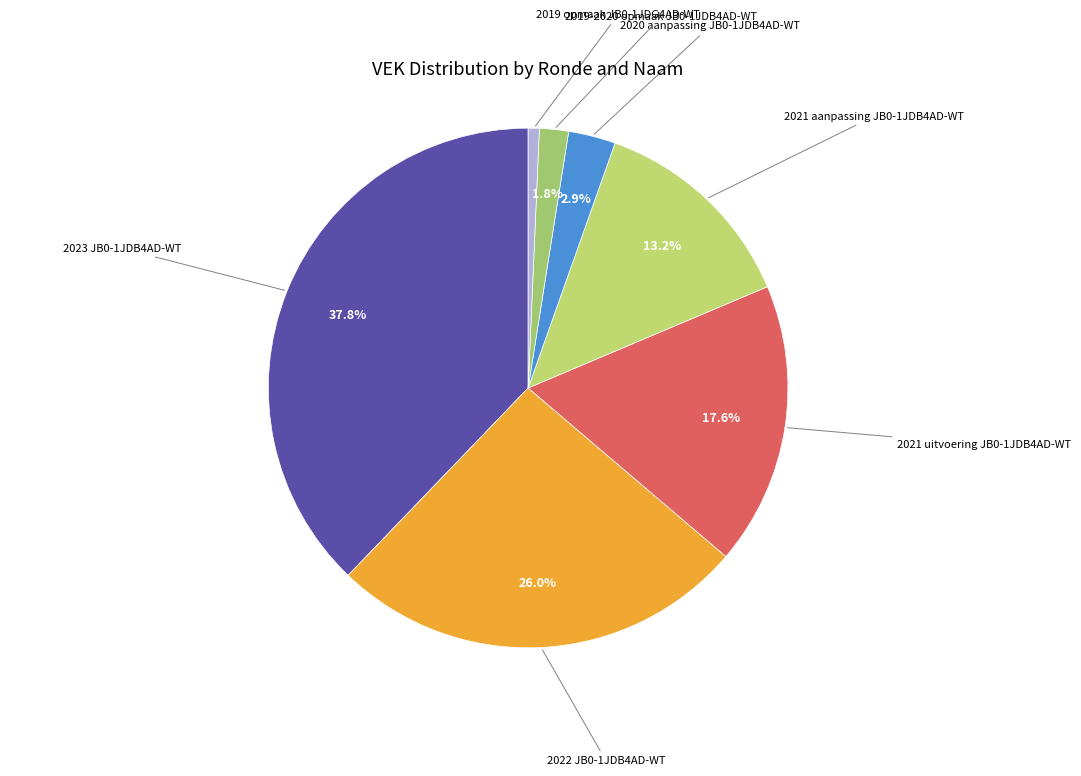

How many segments does this pie chart have?

7